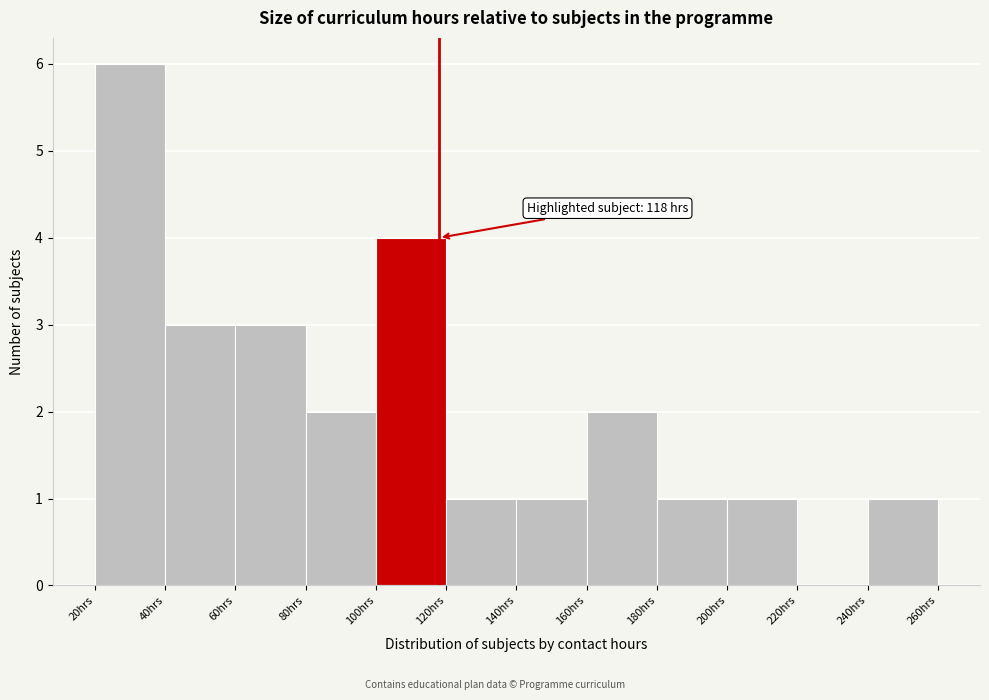

Which range on the x-axis has the tallest bar?

20 to 40